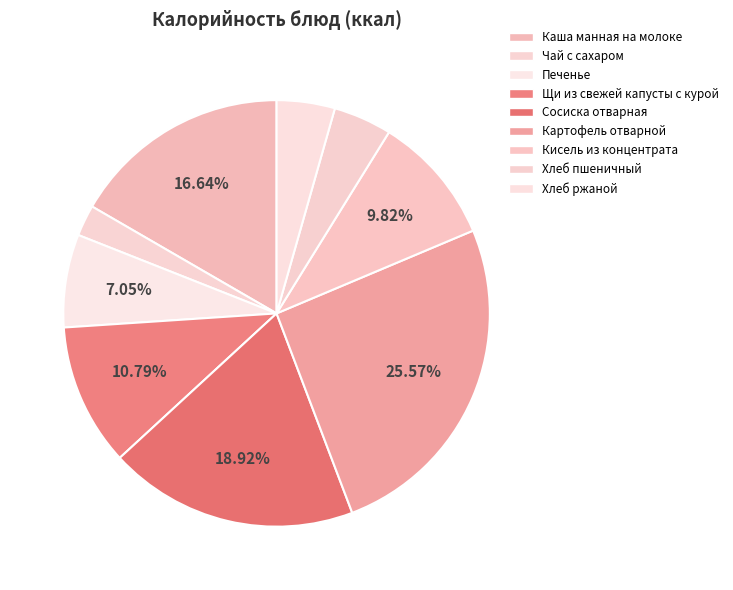

Rank the categories by value from highest to lowest.

Картофель отварной, Сосиска отварная, Каша манная на молоке, Щи из свежей капусты с курой, Кисель из концентрата, Печенье, Хлеб пшеничный, Хлеб ржаной, Чай с сахаром